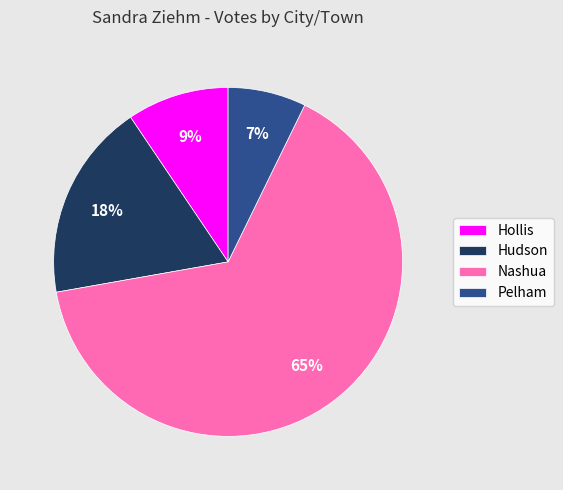

Does Pelham account for over 50% of the chart?

No